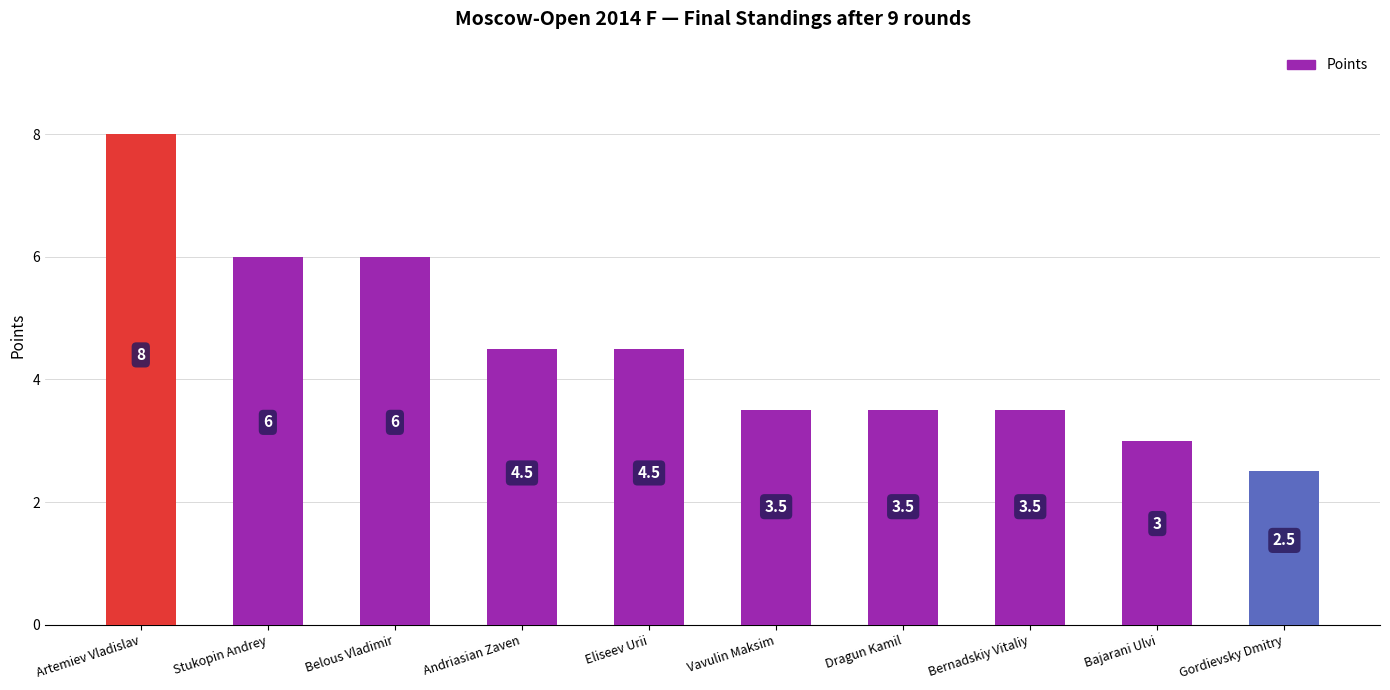

What is the label of the 6th bar from the right?

Eliseev Urii